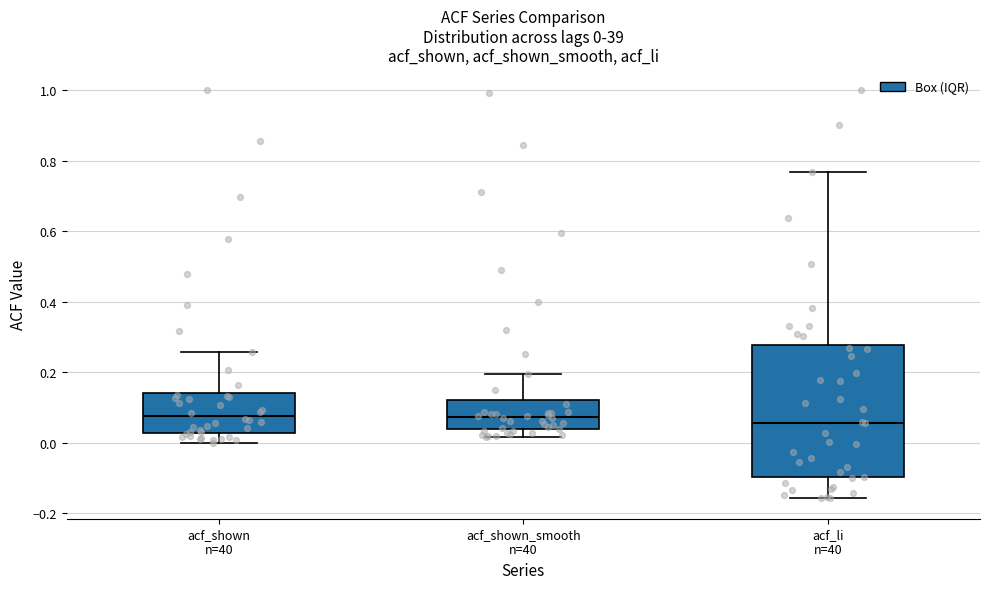

Comparing the boxes themselves (not the whiskers), which one is the tallest?

acf_li n=40